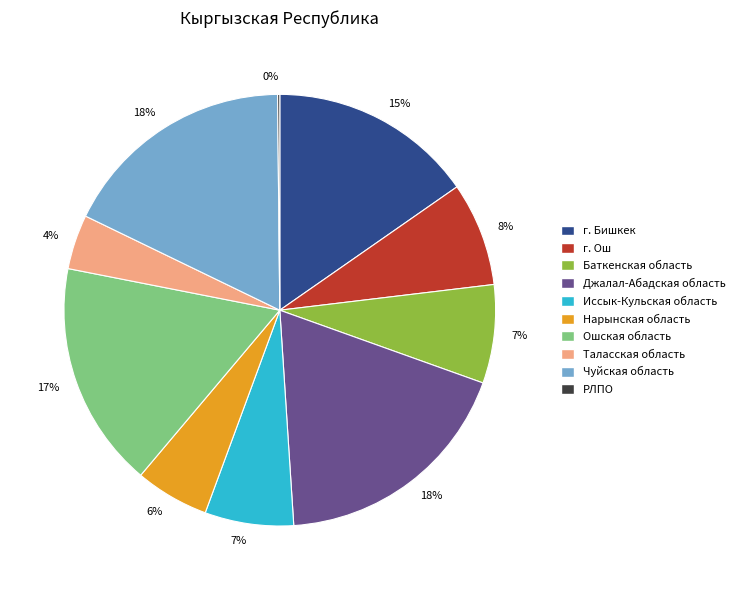

Does Нарынская область represent more than half of the total?

No